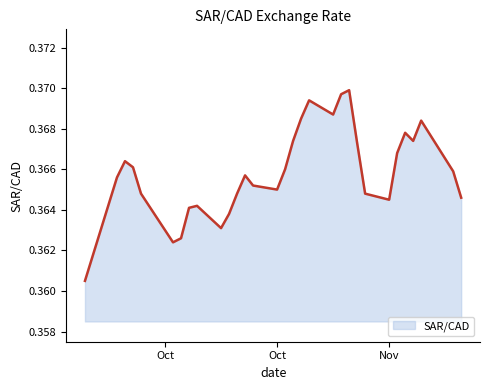

List the labels in order of value, largest first.

2023-11-01, 2023-10-31, 2023-10-27, 2023-10-30, 2023-10-26, 2023-11-10, 2023-11-08, 2023-10-25, 2023-11-09, 2023-11-02, 2023-11-07, 2023-10-04, 2023-10-05, 2023-10-24, 2023-11-14, 2023-10-19, 2023-10-03, 2023-10-20, 2023-10-23, 2023-10-06, 2023-10-18, 2023-11-03, 2023-11-15, 2023-11-06, 2023-10-13, 2023-10-12, 2023-10-17, 2023-10-16, 2023-10-11, 2023-10-10, 2023-09-29